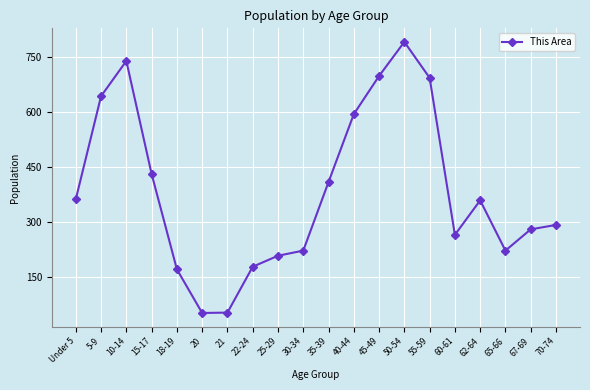

Does the chart display data point markers on the line(s)?

Yes